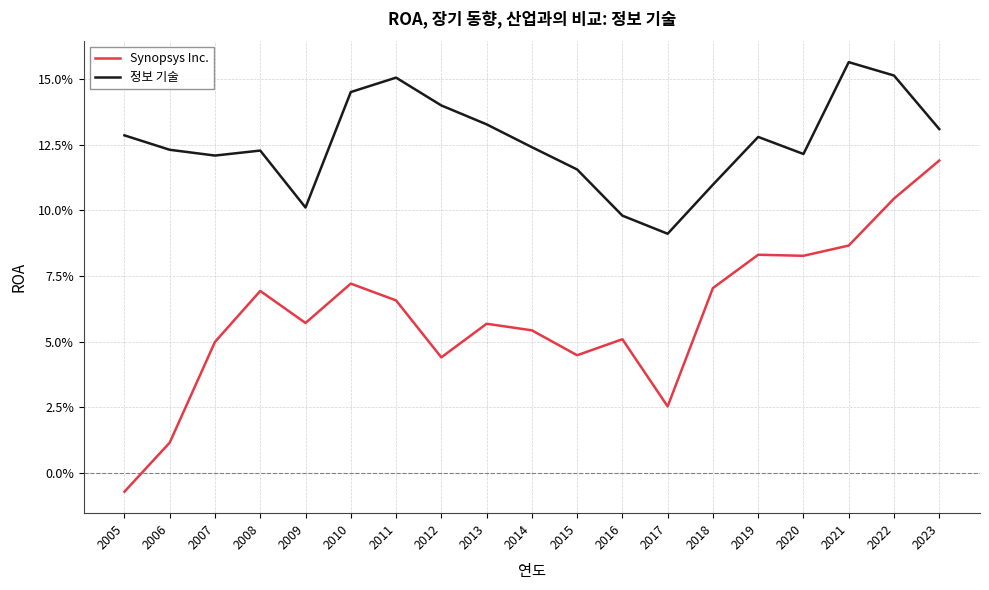

Is this an area chart (filled region under the line)?

No